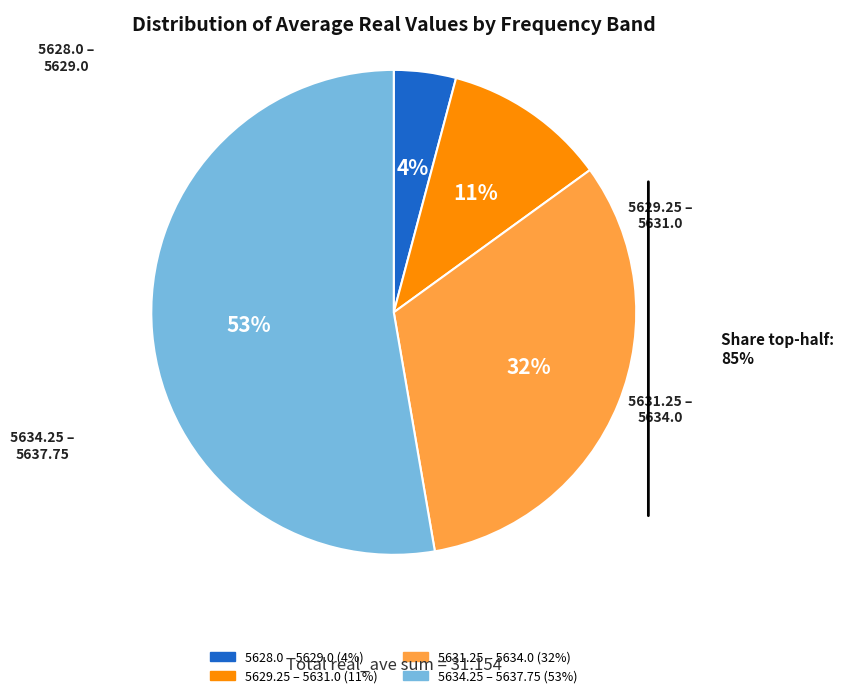

Is there a majority slice in this chart?

Yes